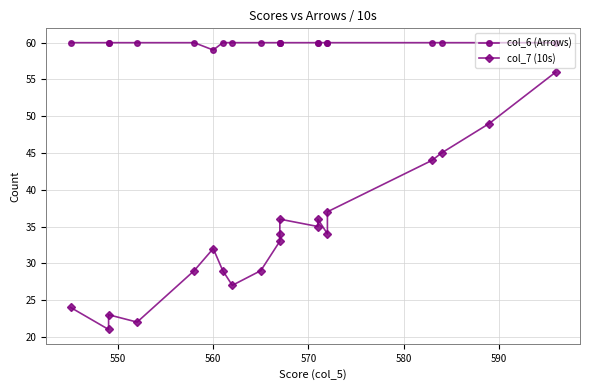

How many data points in col_6 (Arrows) are less than 60?

1